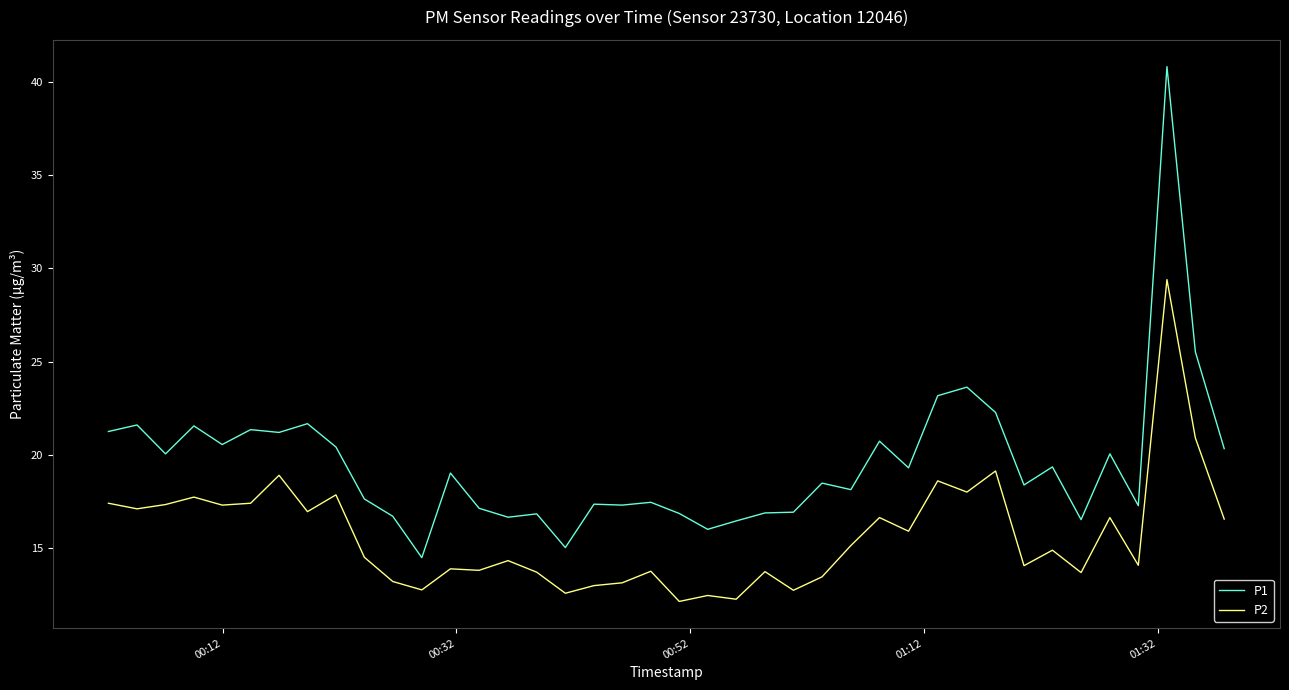

What is the difference between the maximum and minimum values in the P2 series?

17.3